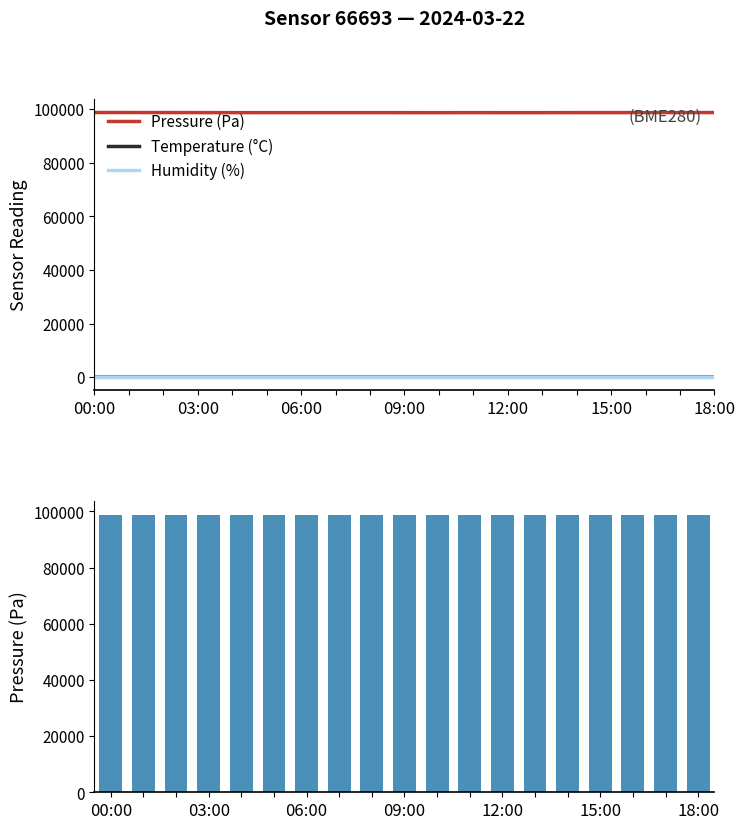

What is the label of the 6th bar from the left?

15:00